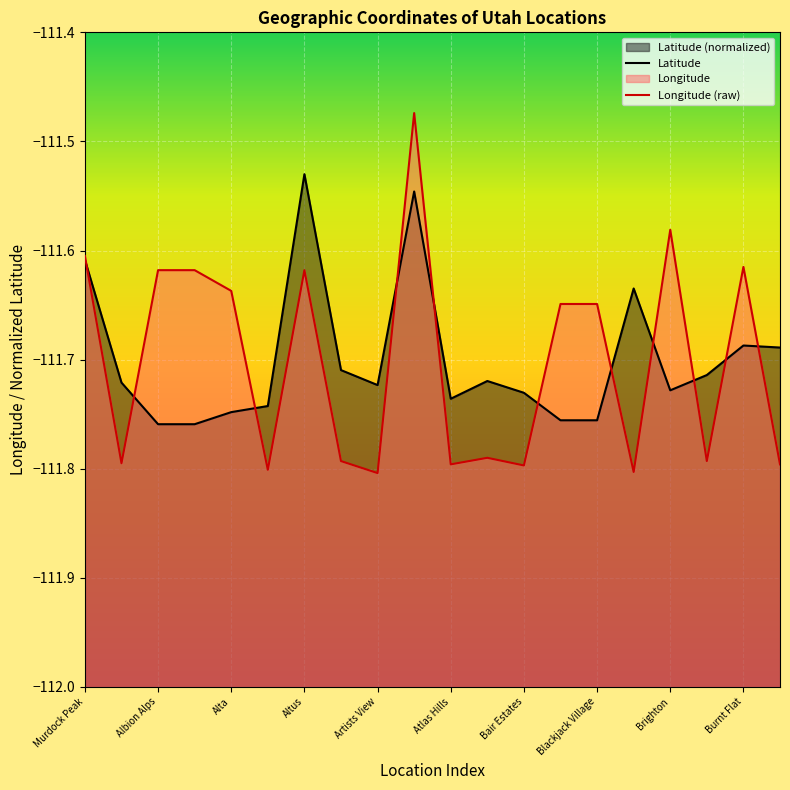

At which category does Latitude reach its first local valley?

Artists View